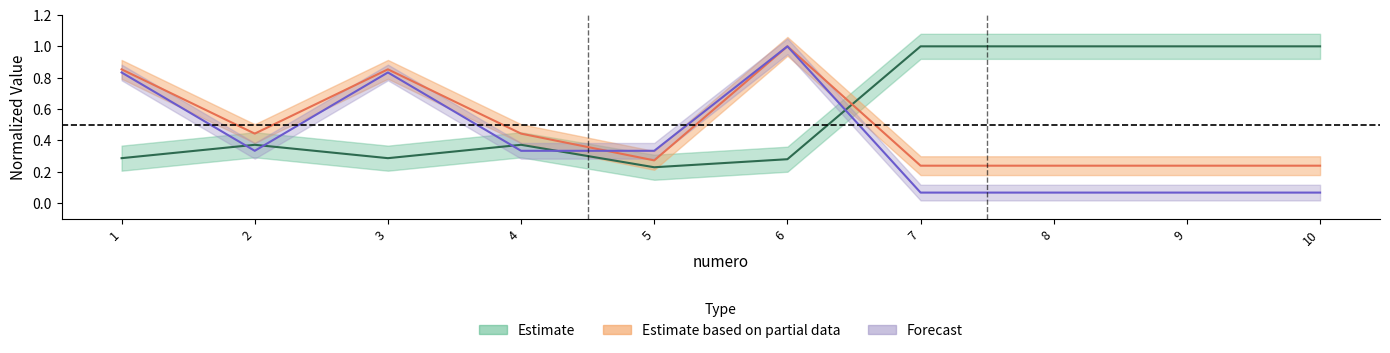

How many times do cantidad and precio_unitario_estimado cross each other?

5